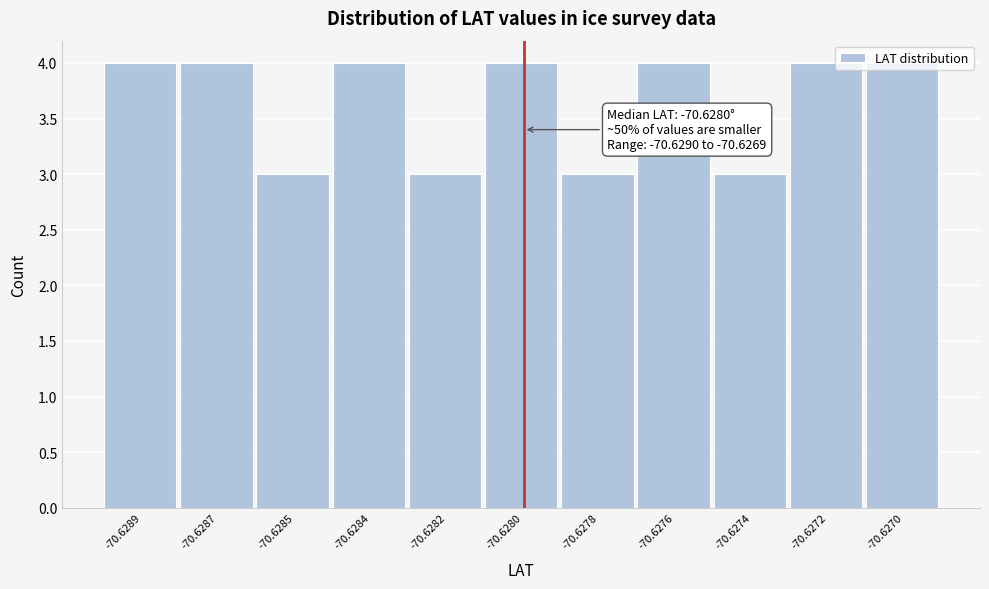

What is the value of the 9th bar from the left?

3